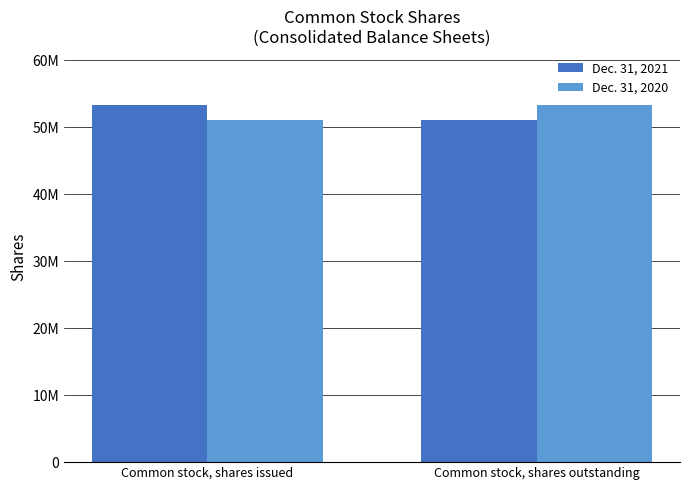

How many Dec. 31, 2020 values are between 51078942 and 53367136?

2